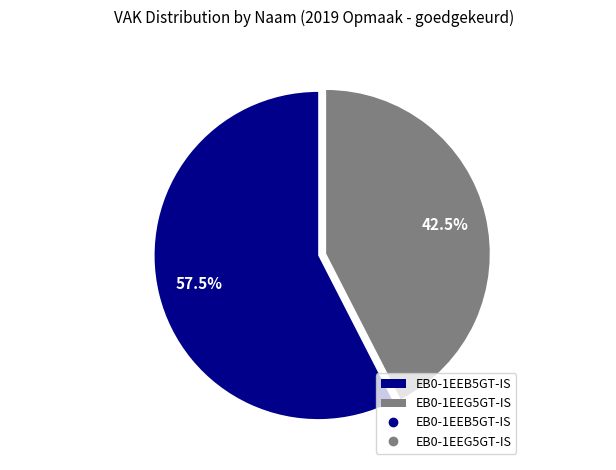

Combined, do EB0-1EEB5GT-IS and EB0-1EEG5GT-IS account for over 50%?

Yes